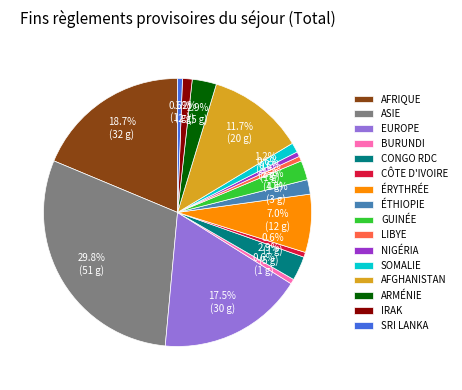

Is there any slice that represents more than half of the pie?

No